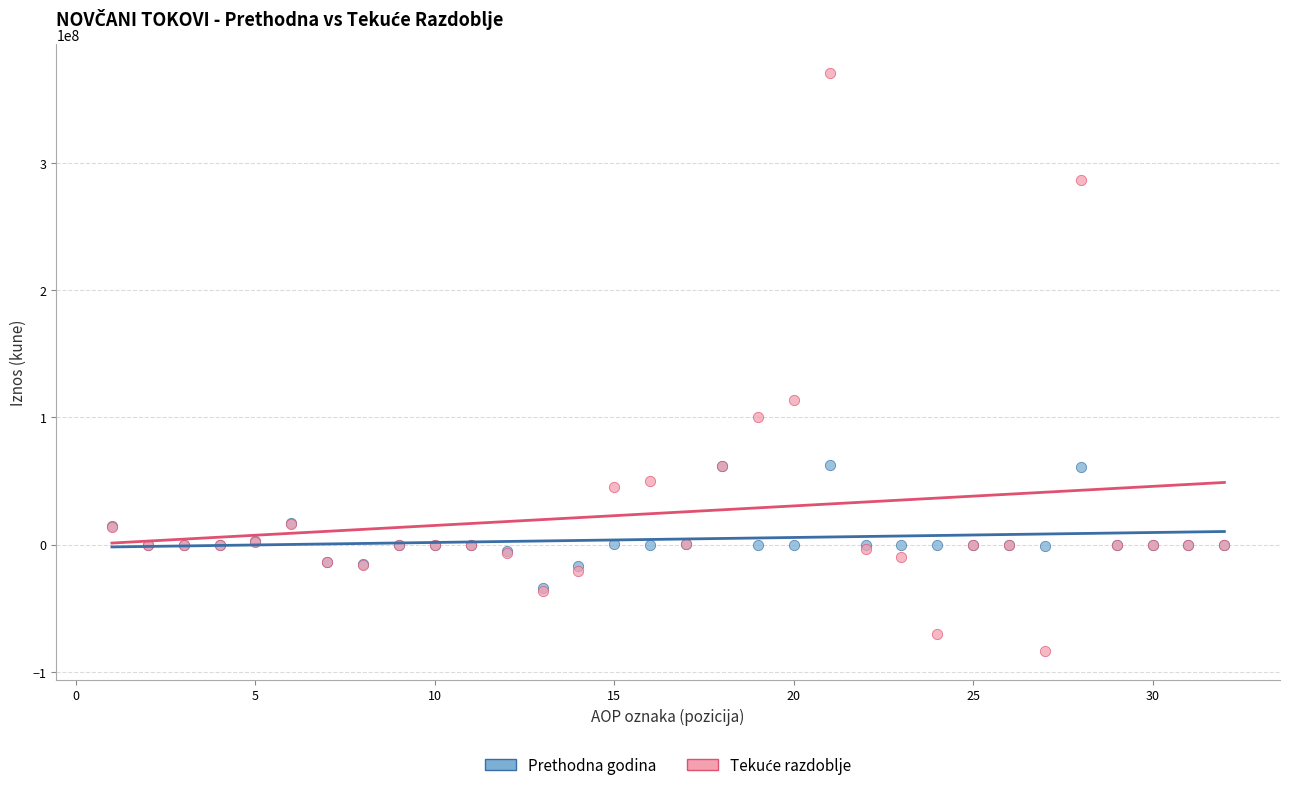

Across all series, what Y value is closest to 143387047?

113510765